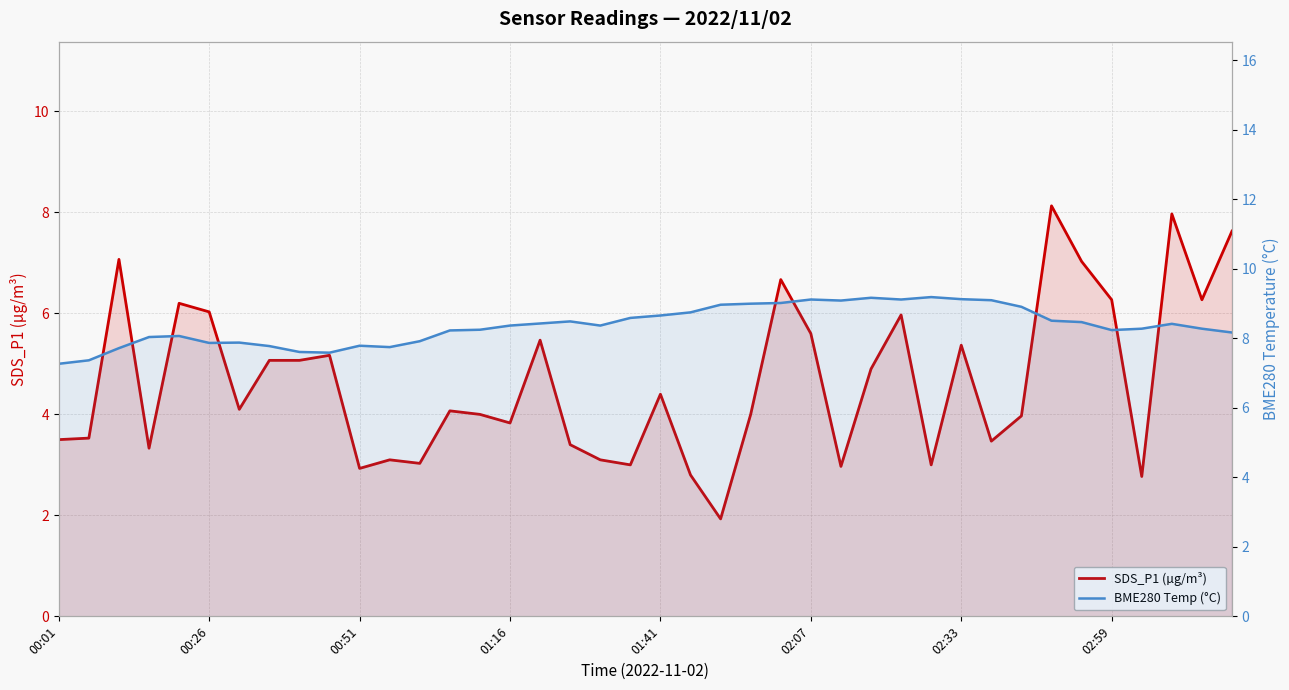

What are all the series names shown in the legend?

SDS_P1 (µg/m³), BME280 Temp (°C)